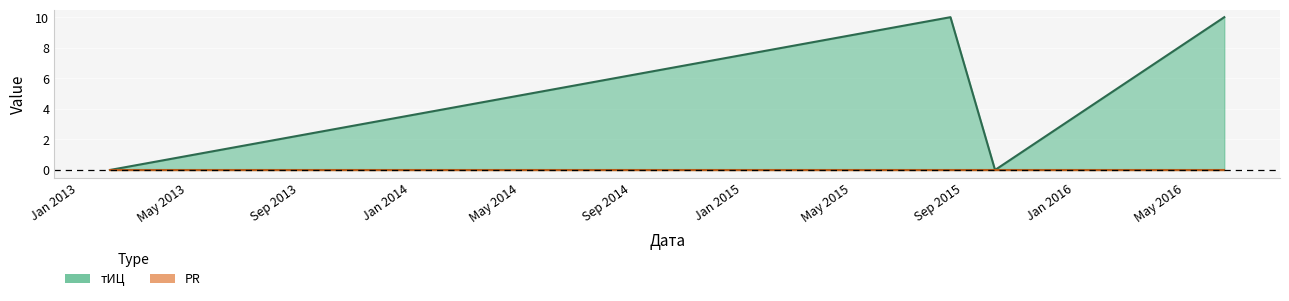

What is the average value?

5